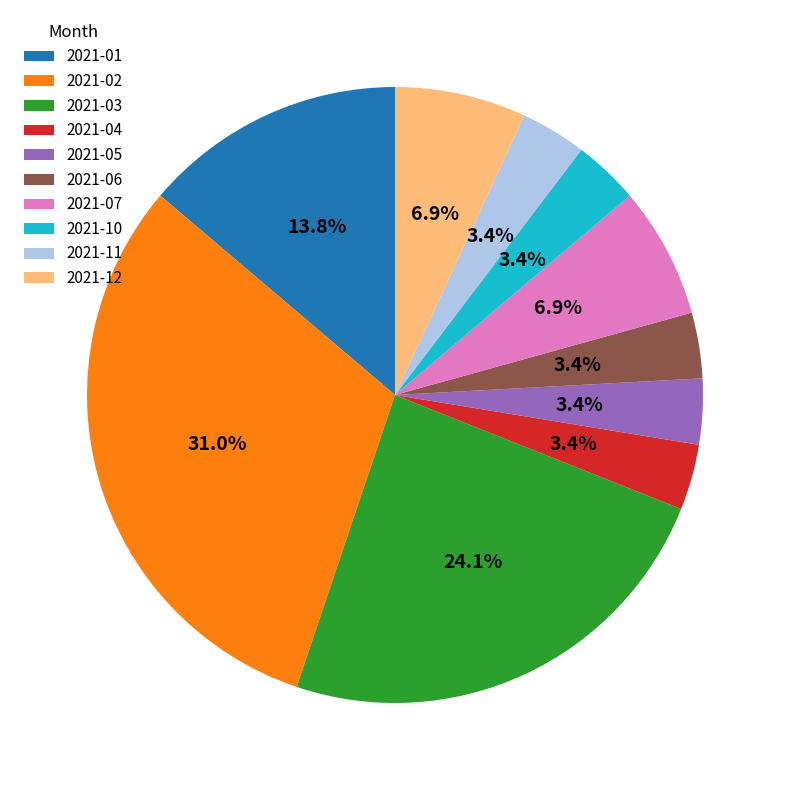

Which slice is the largest?

2021-02